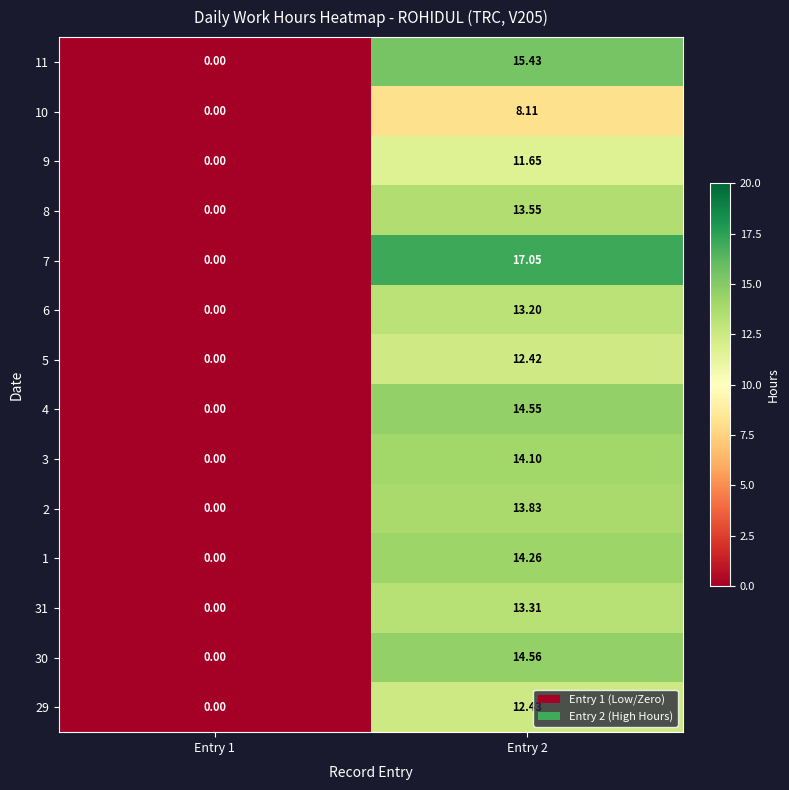

Is the value of 30 at Entry 2 greater than the value of 4 at Entry 1?

Yes